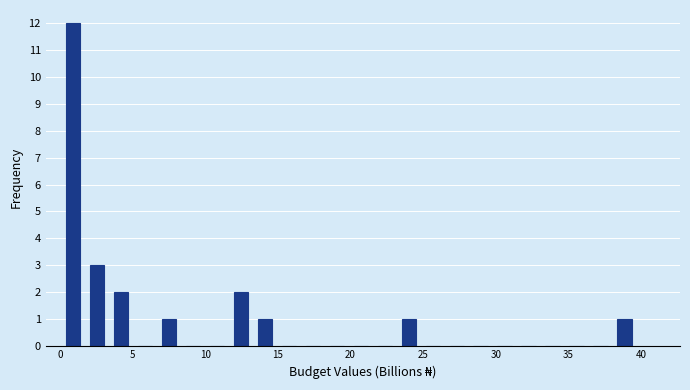

Around what value on the x-axis is the tallest bar? Give the approximate position of its centre, as read against the axis.

1.0